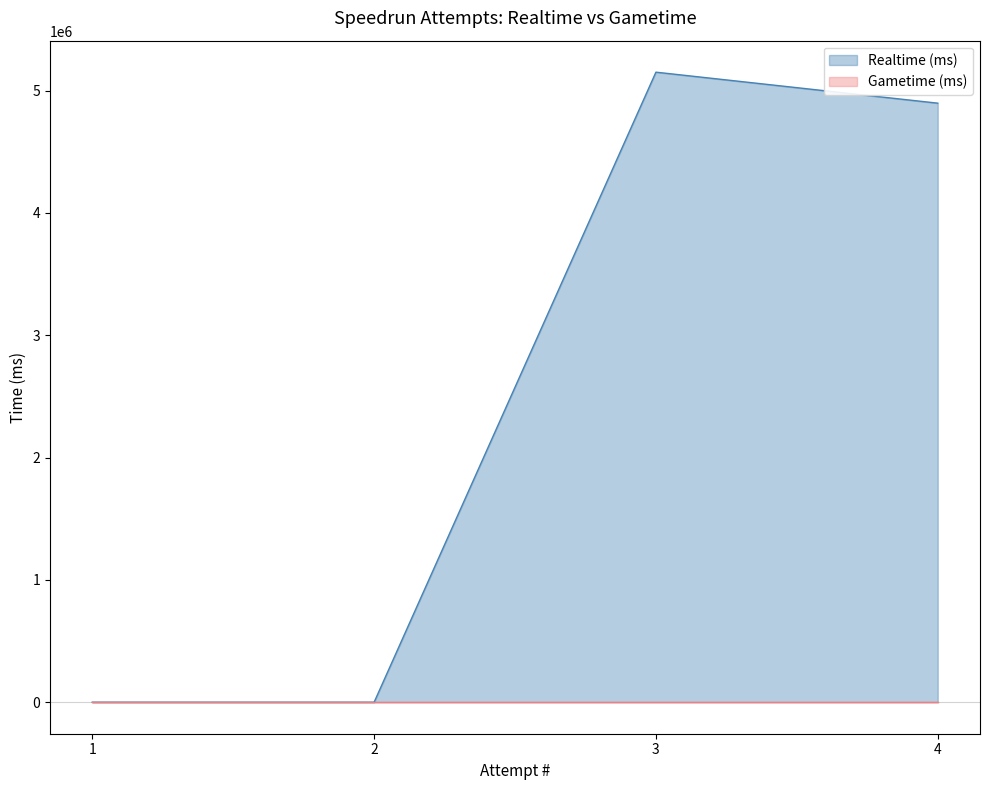

Reading left to right, list all the values displayed in this chart.

1=0	2=0	3=5150265	4=4896927